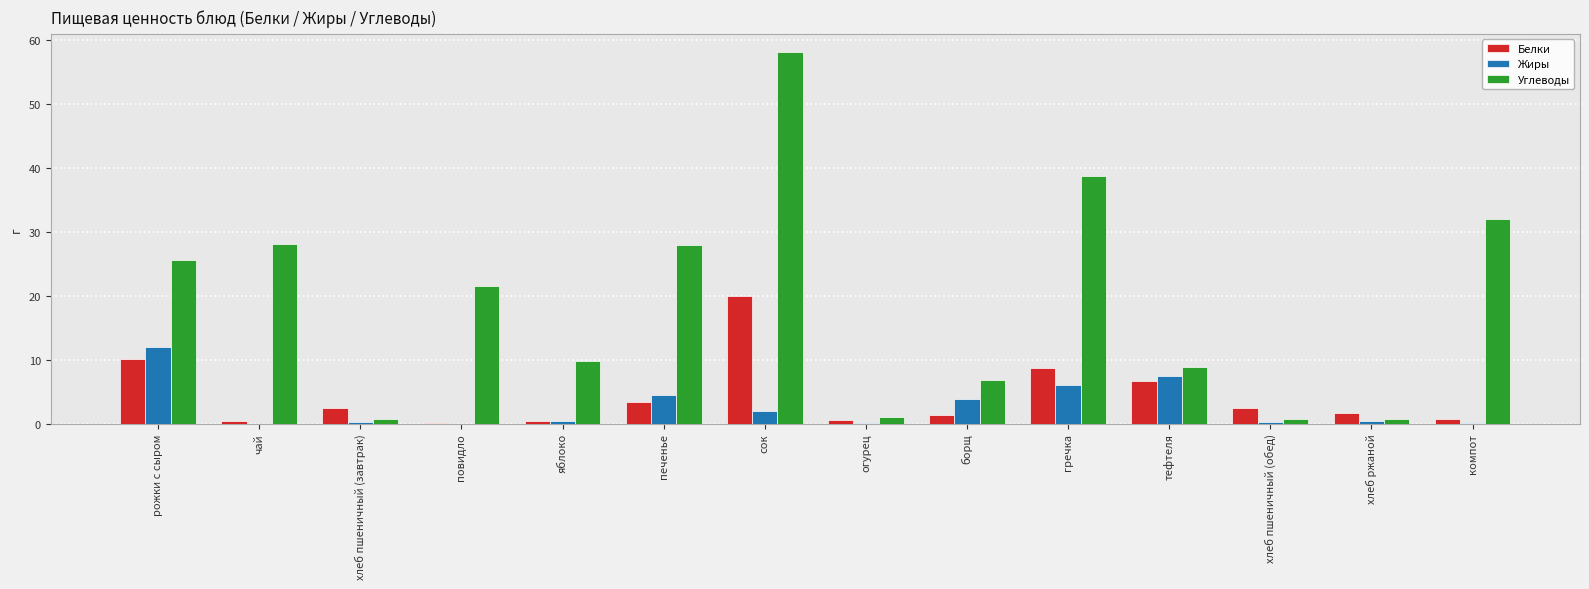

True or false: Жиры has a value of 0.0 at повидло.

True